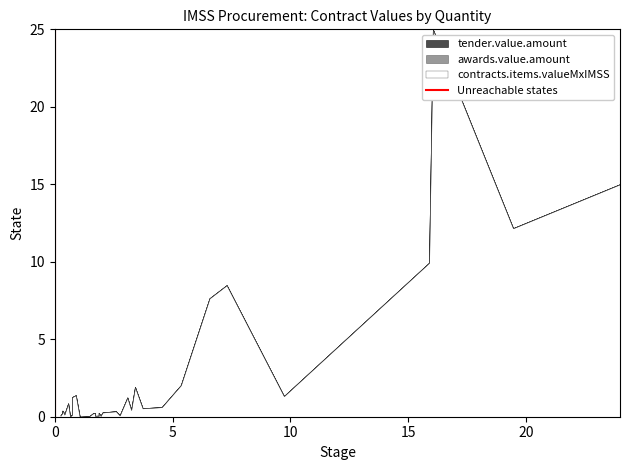

The chart shows a value of 1 at 0. True or false?

True